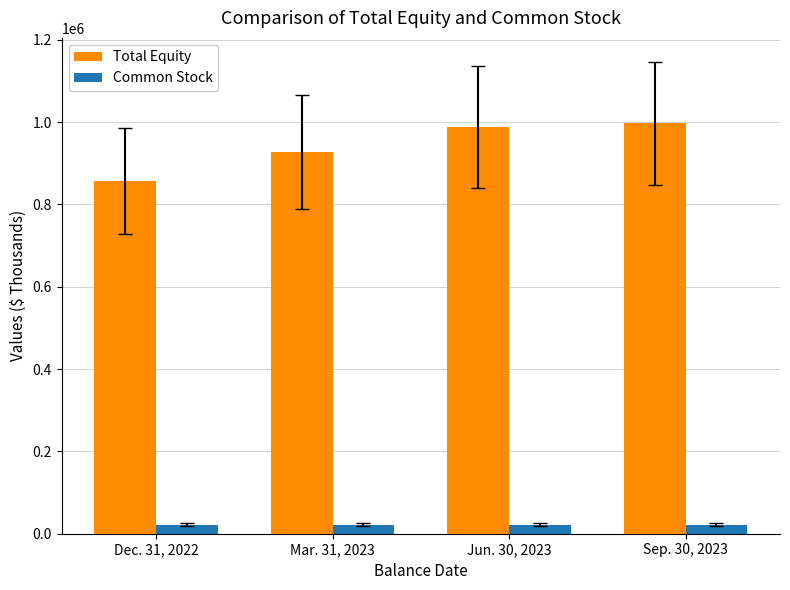

Is it true that Common Stock equals 21661 at Dec. 31, 2022?

True